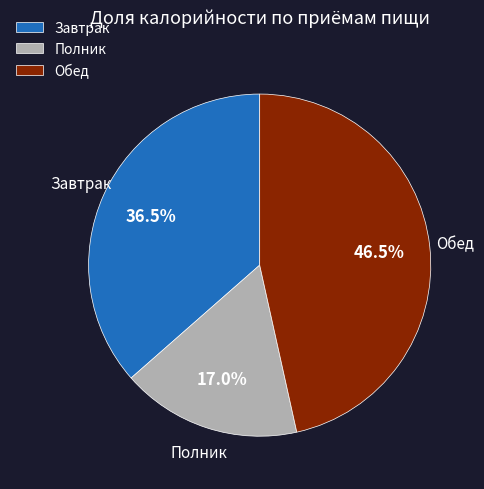

Which slice is the largest?

Обед